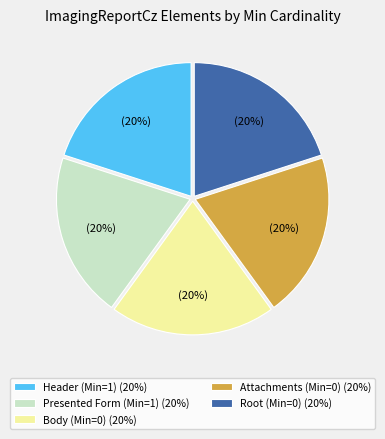

Combined, do Header (Min=1) (20%) and Root (Min=0) (20%) account for over 50%?

No